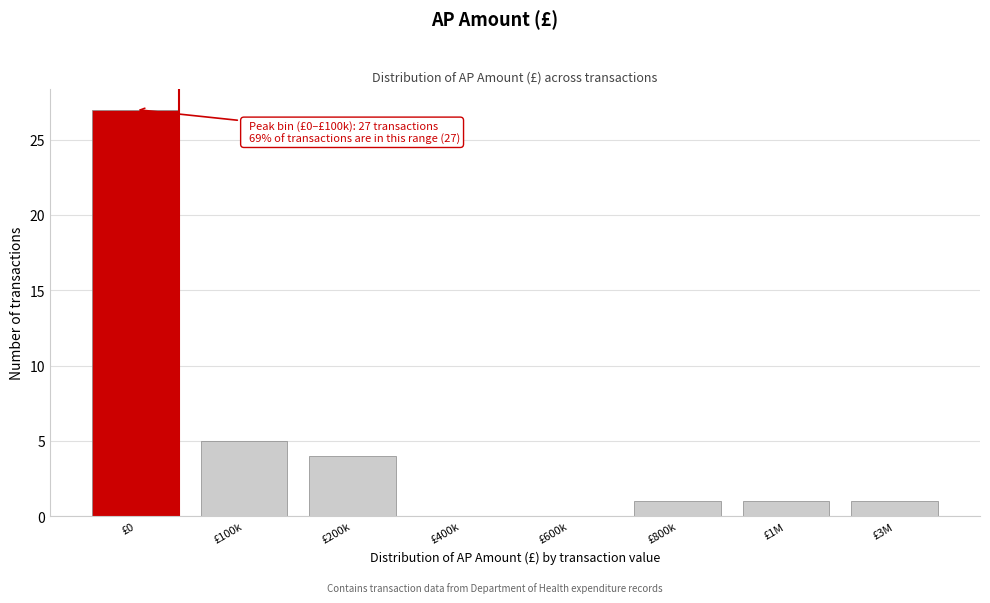

Reading left to right, extract all data points from this chart.

£0=27	£100k=5	£200k=4	£400k=0	£600k=0	£800k=1	£1M=1	£3M=1